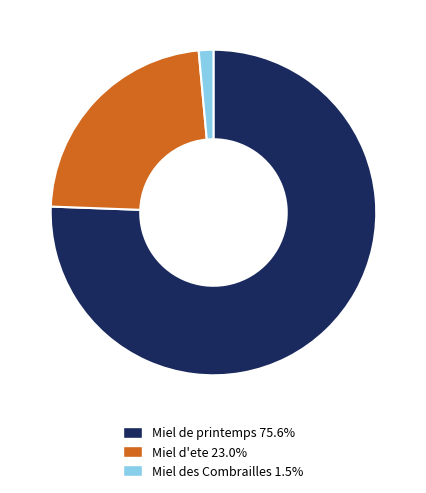

Between Miel des Combrailles and Miel d'ete, which is larger?

Miel d'ete